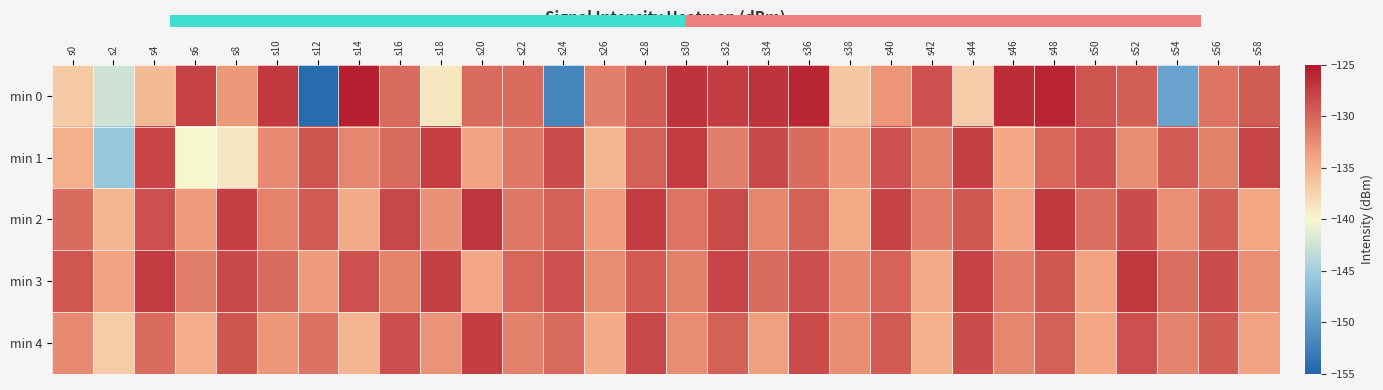

At which category is the sum across all series the highest?

s48